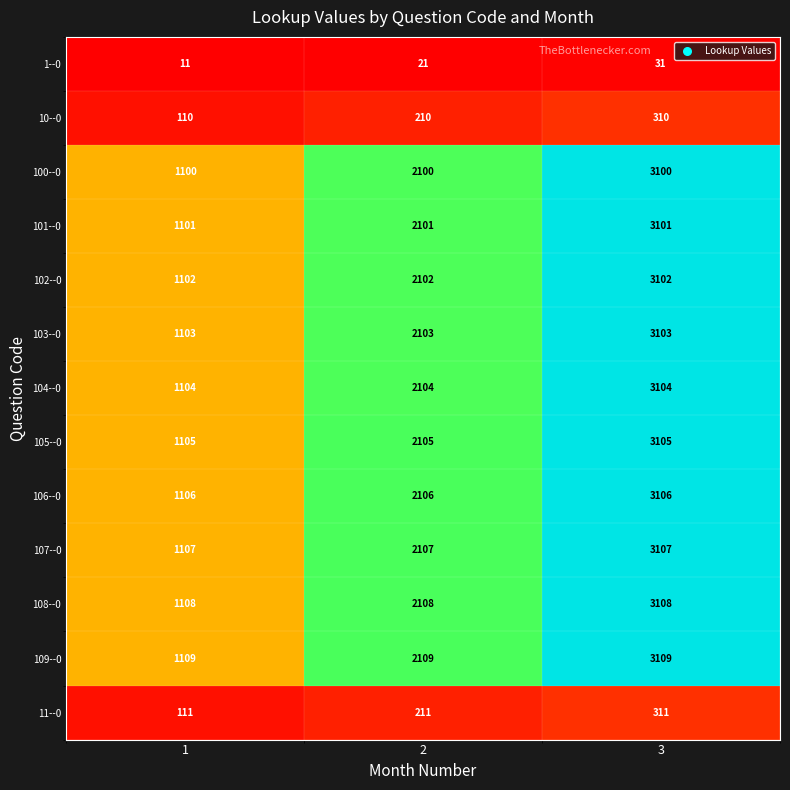

How many series are shown in this chart?

13